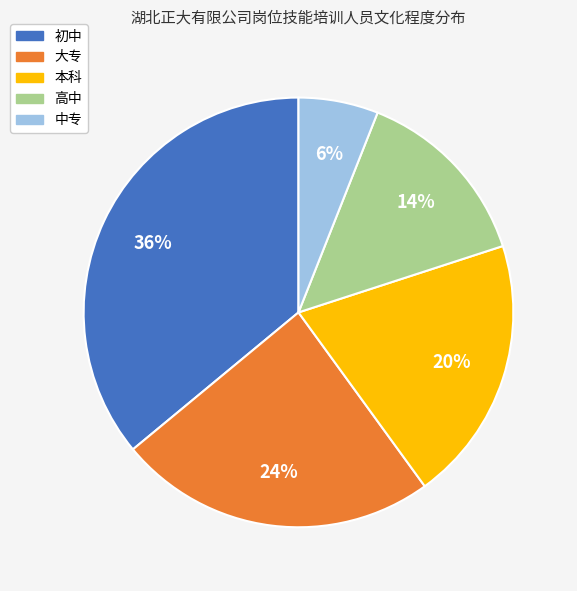

Is there a majority slice in this chart?

No